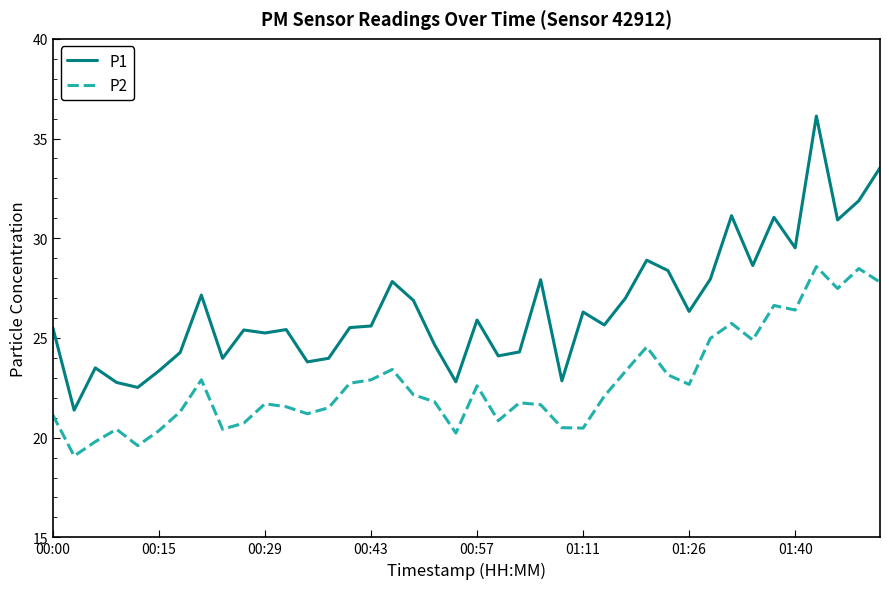

True or false: P1 and P2 intersect in this chart.

False